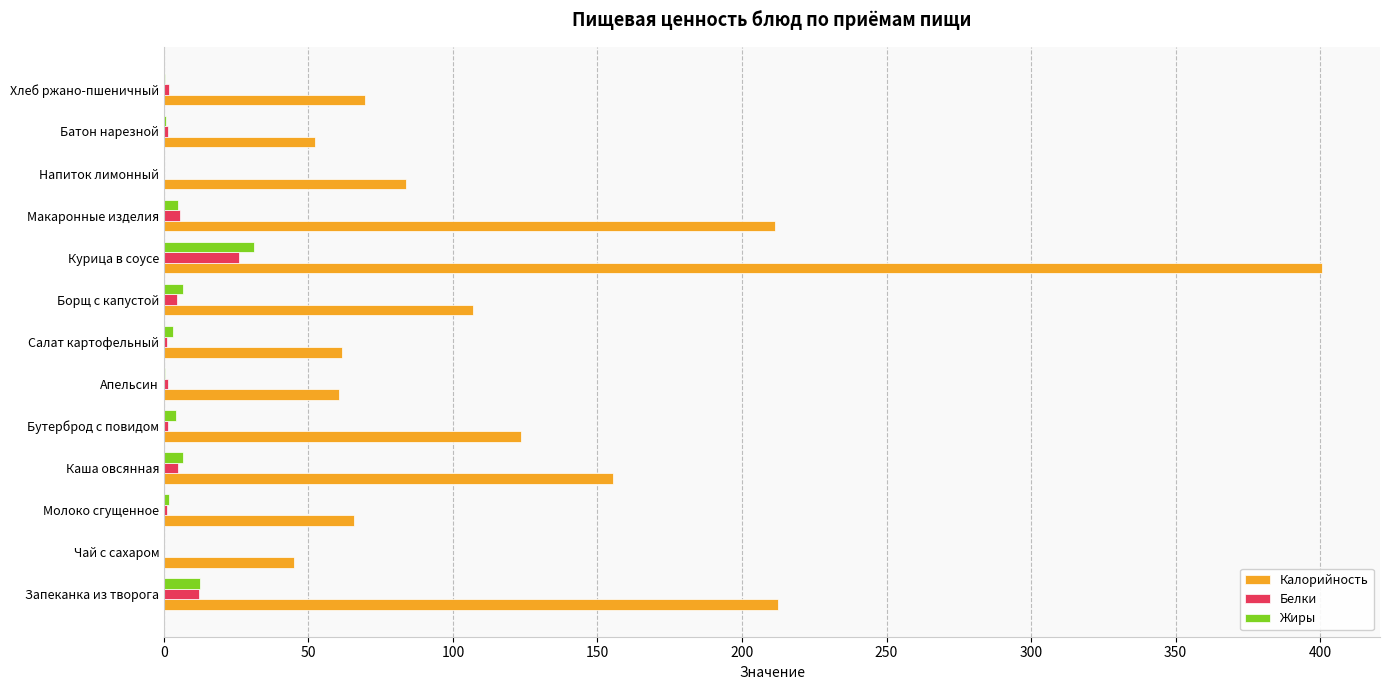

What are all the series names shown in the legend?

Калорийность, Белки, Жиры